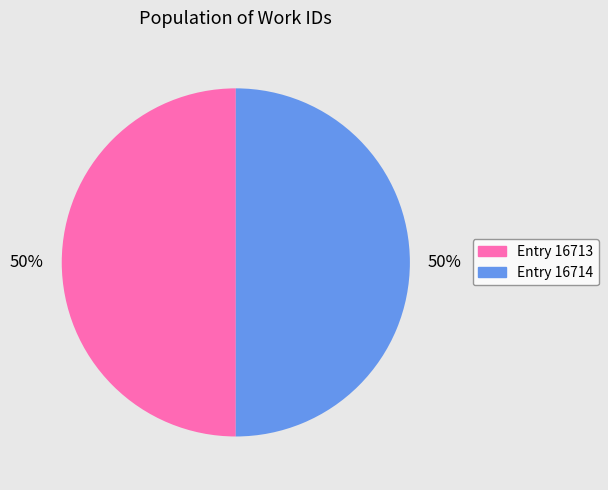

The Entry 16713 slice represents 36% of the pie. True or false?

False